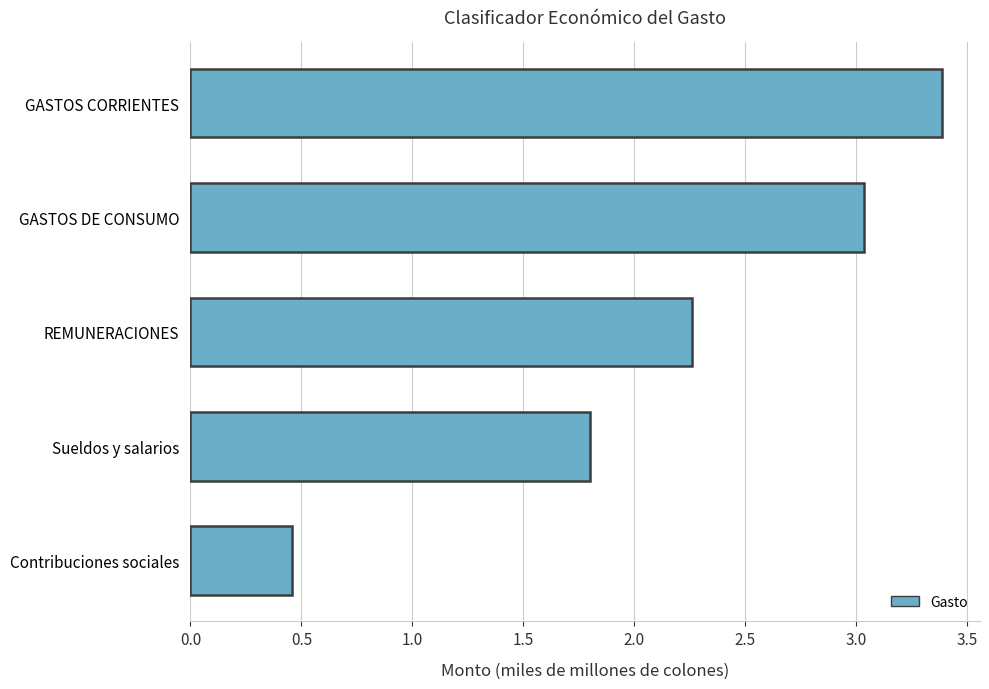

What is the maximum value shown in the chart?

3.4